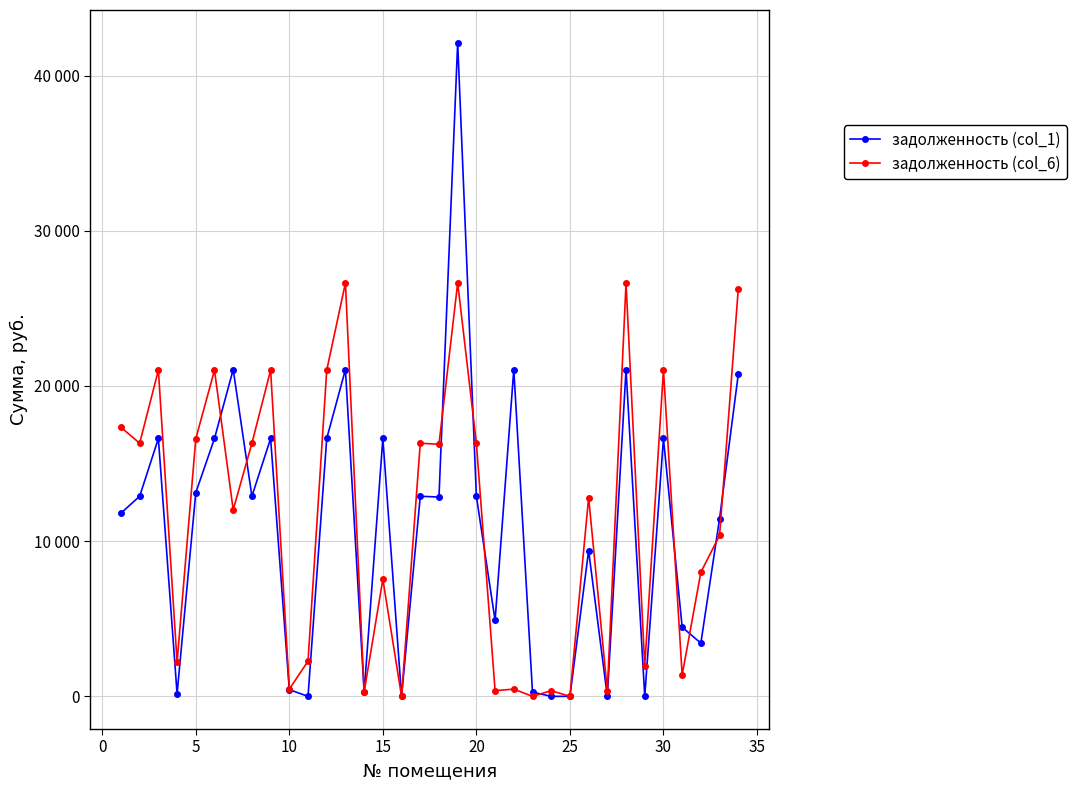

What is the difference between the maximum and minimum values in the задолженность (col_1) series?

42115.2